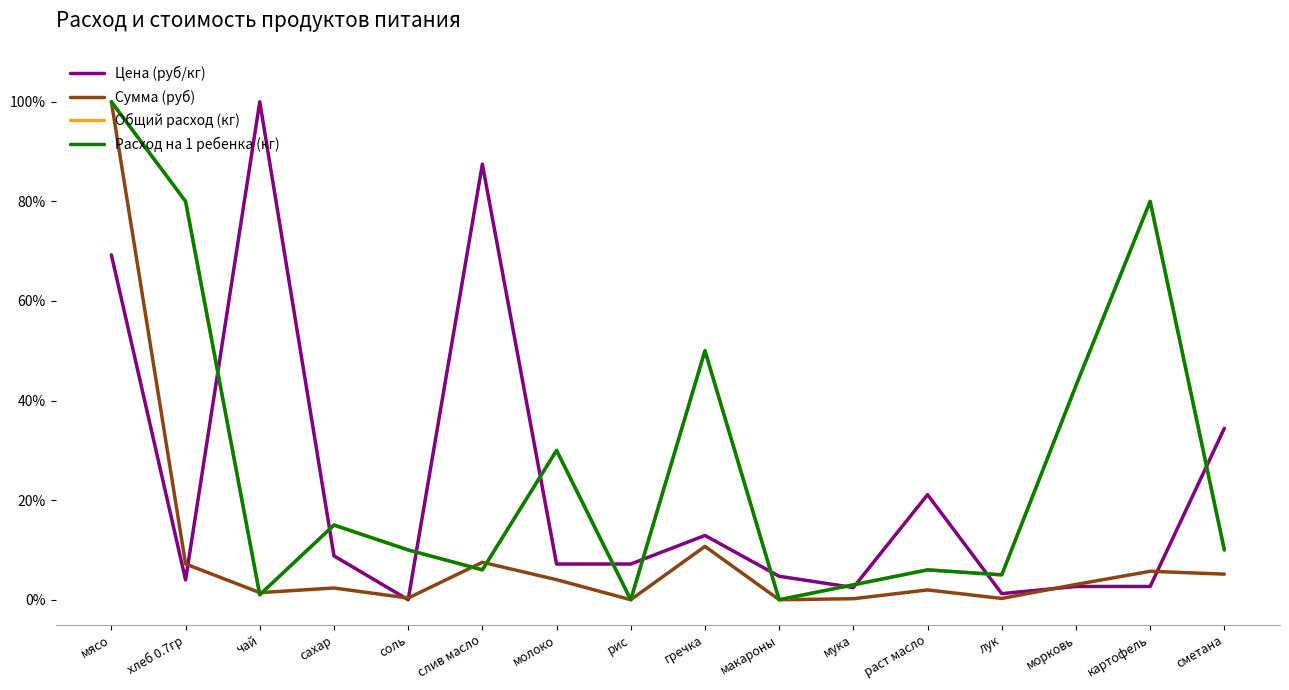

Reading left to right, transcribe all the data shown in this chart.

Цена (руб/кг): 69.3	4.0	100.0	8.8	0.0	87.5	7.2	7.2	12.9	4.7	2.5	21.1	1.2	2.7	2.7	34.4
Сумма (руб): 100.0	7.2	1.4	2.4	0.3	7.5	4.0	0.0	10.7	0.0	0.2	2.0	0.3	3.1	5.7	5.1
Общий расход (кг): 100.0	80.0	1.0	15.0	10.0	6.0	30.0	0.0	50.0	0.0	3.0	6.0	5.0	43.0	80.0	10.0
Расход на 1 ребенка (кг): 100.0	80.0	1.0	15.0	10.0	6.0	30.0	0.0	50.0	0.0	3.0	6.0	5.0	43.0	80.0	10.0